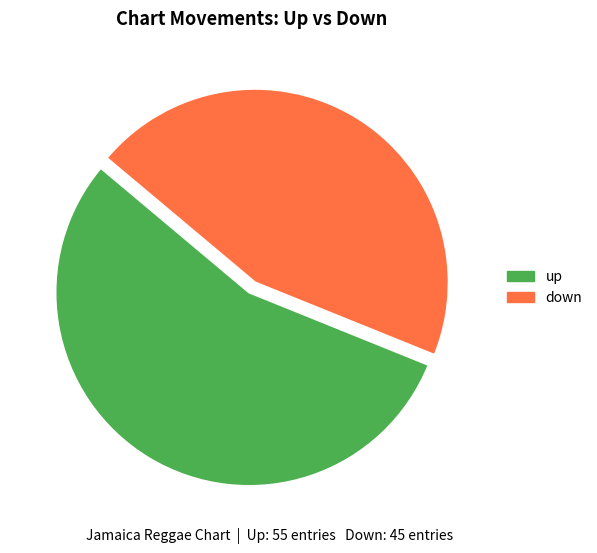

What is the largest slice in the pie chart?

up